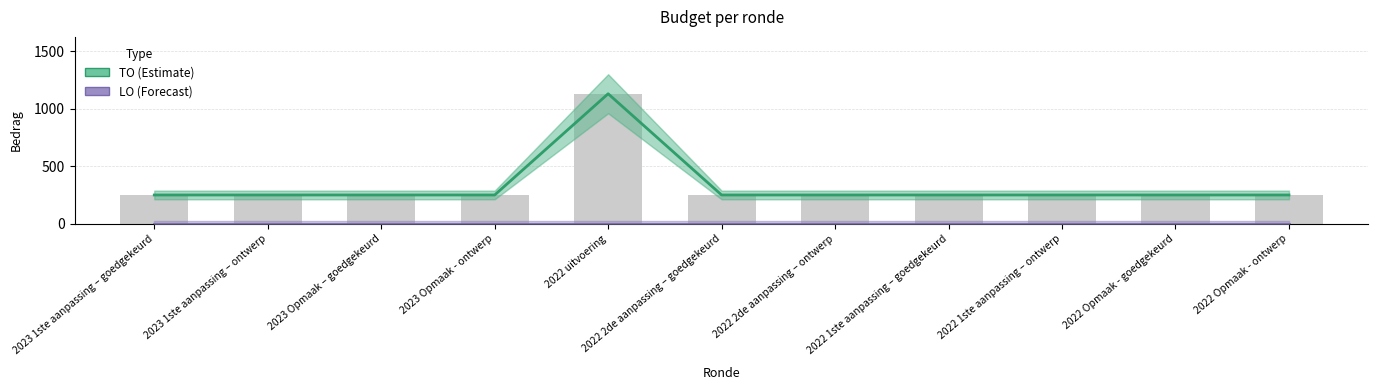

What is the maximum value for TO (Estimate)?

1129